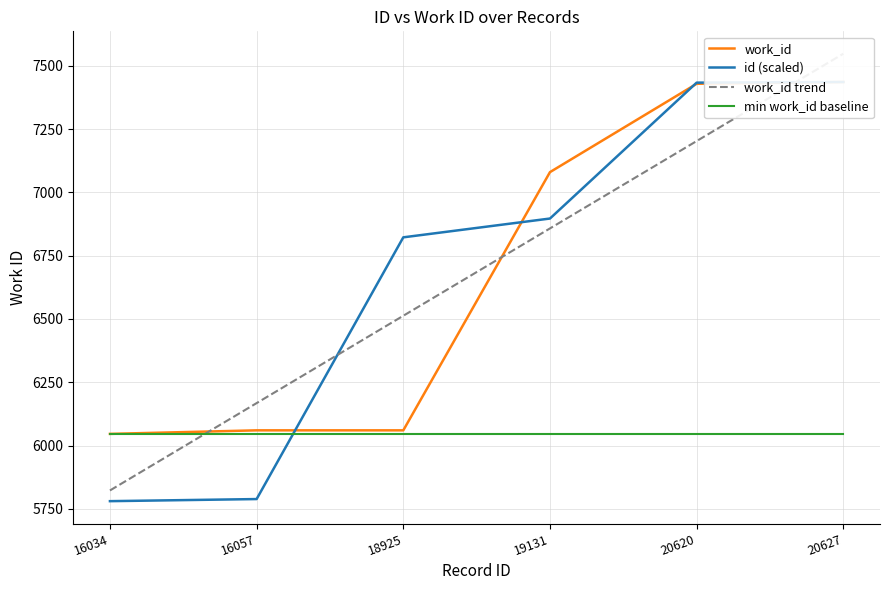

What is the value of the work_id trend point at the 4th from the left?

6857.7